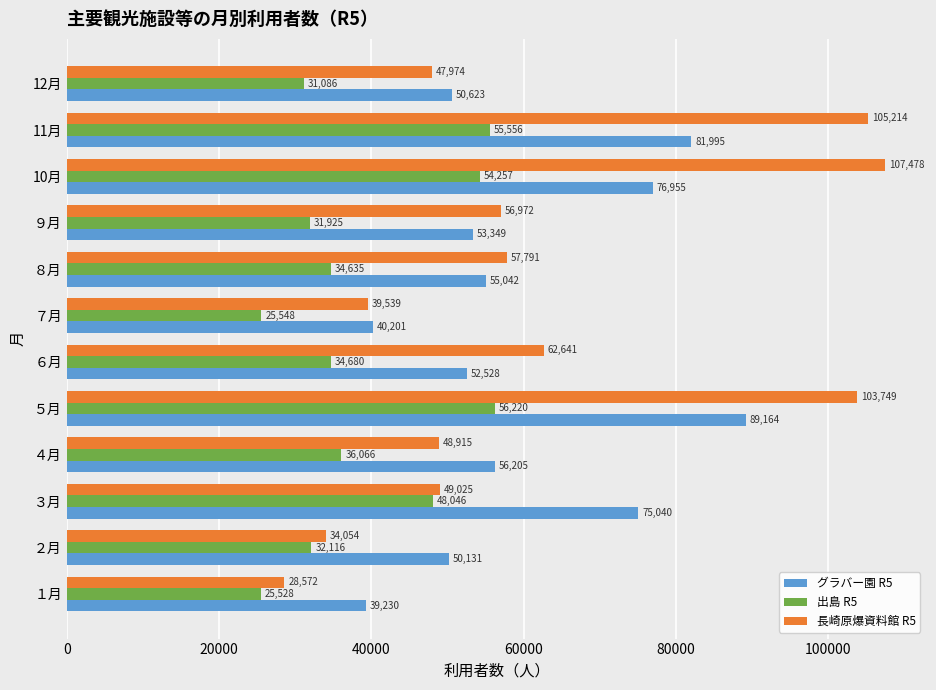

Is the value of 出島 R5 at ９月 greater than the value of グラバー園 R5 at ２月?

No